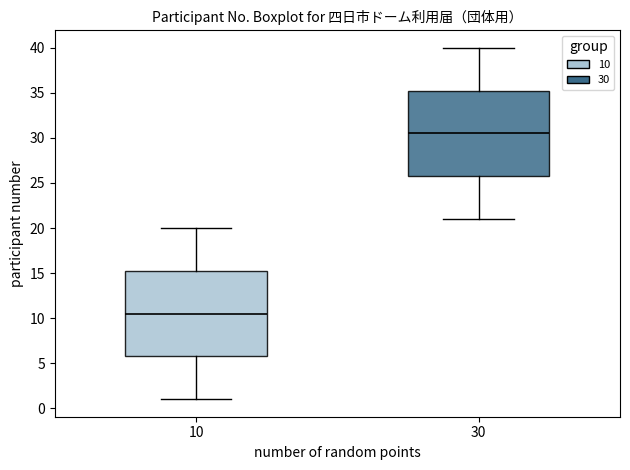

Where is the upper edge of the box at x = 10 on the y-axis? The values are not printed on the chart, so give them approximately, as read against the axis.

15.5